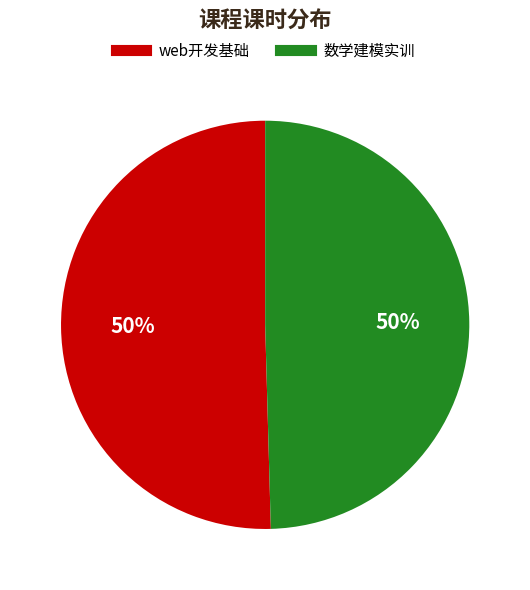

To the nearest percent, what is the average slice percentage?

50%